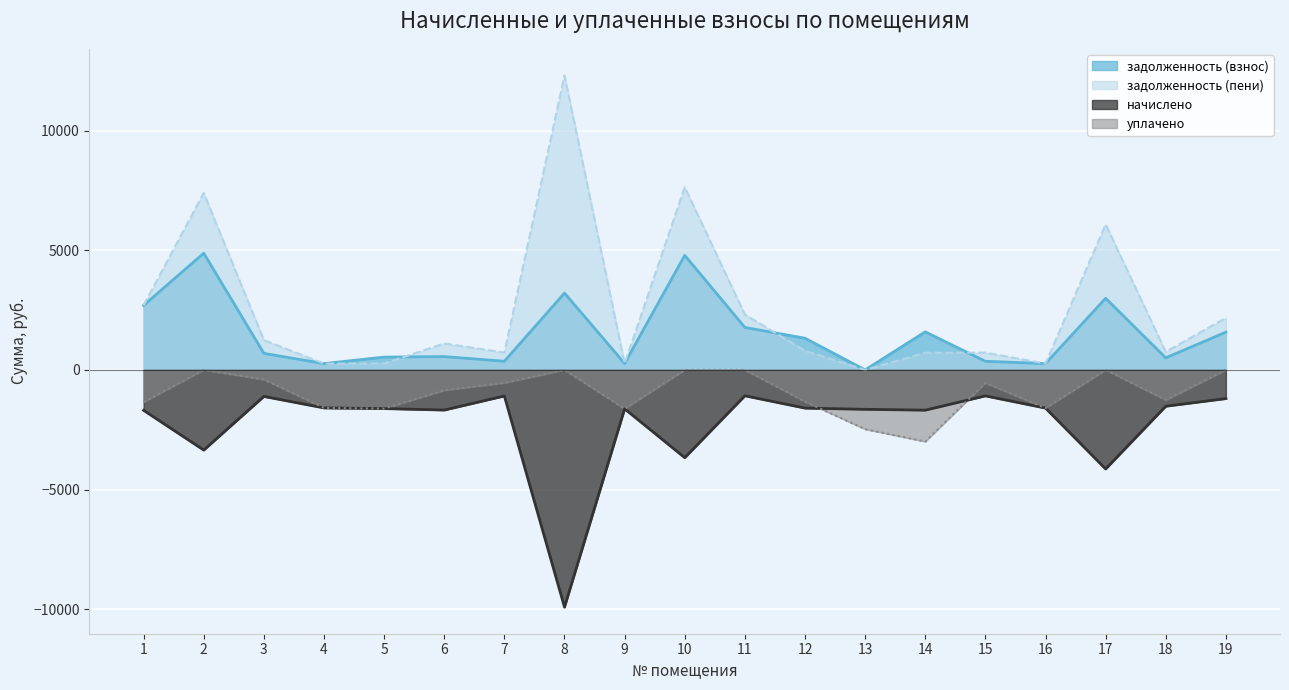

At how many categories does at least one series exceed 11691?

1